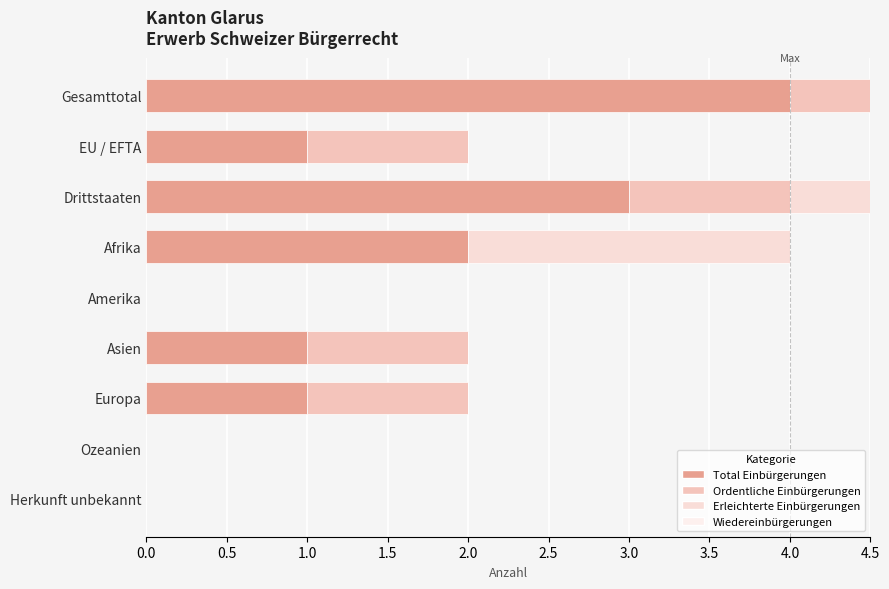

True or false: Total Einbürgerungen has a value of 0.0 at Ozeanien.

True